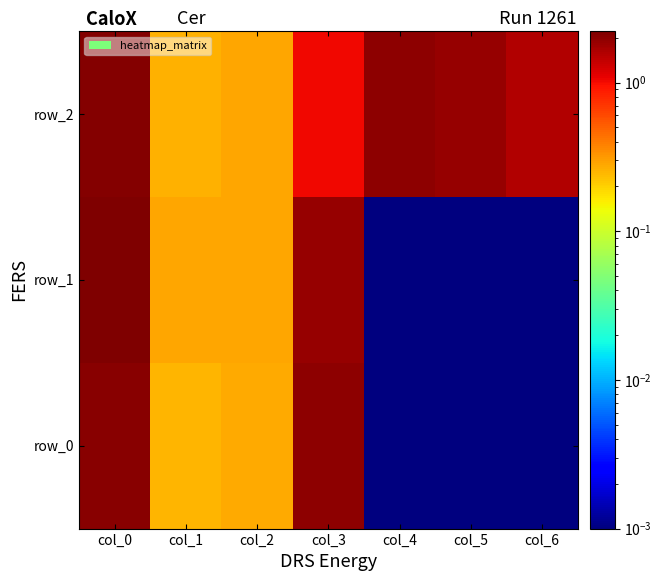

At which label does row_2 first exceed 1?

col_0